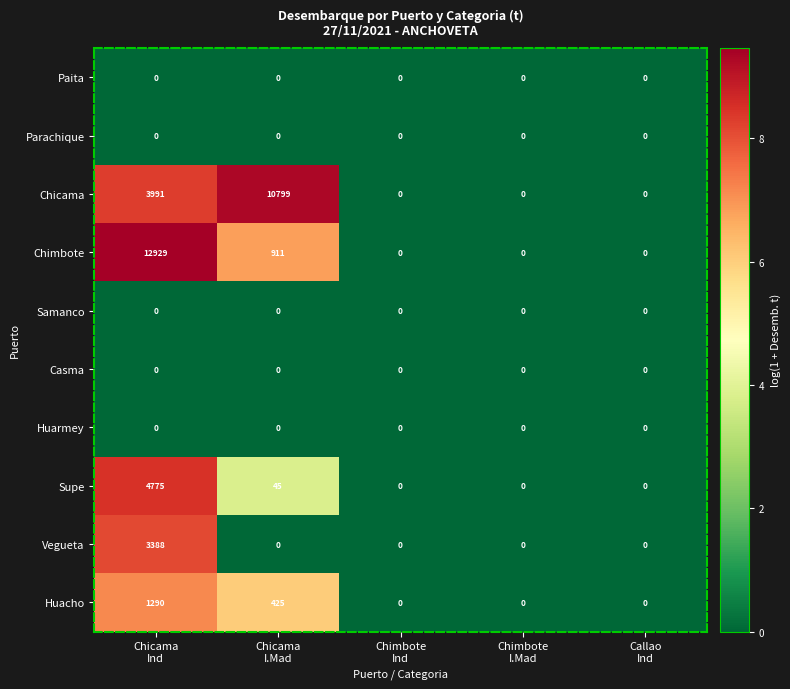

What is the difference between the maximum and minimum values in the Huacho series?

1290